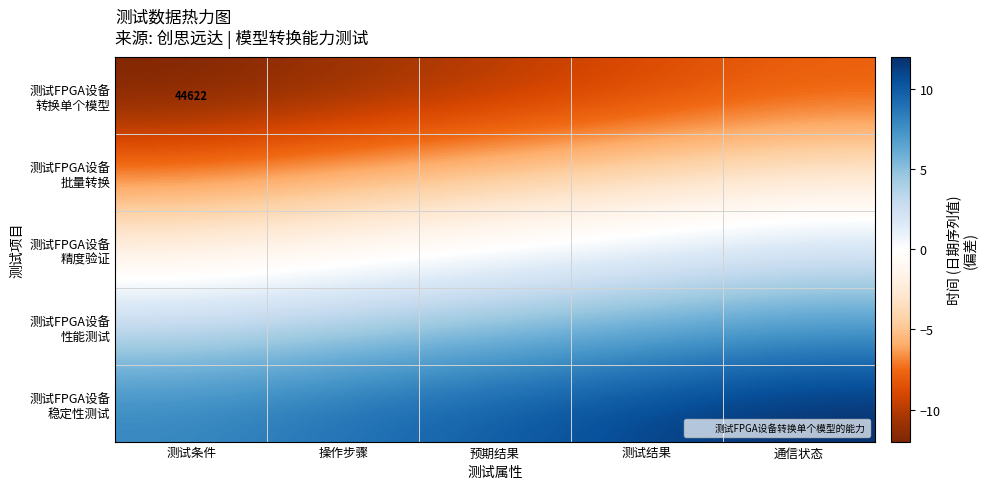

What is the minimum value for 测试FPGA设备 批量转换?

-7